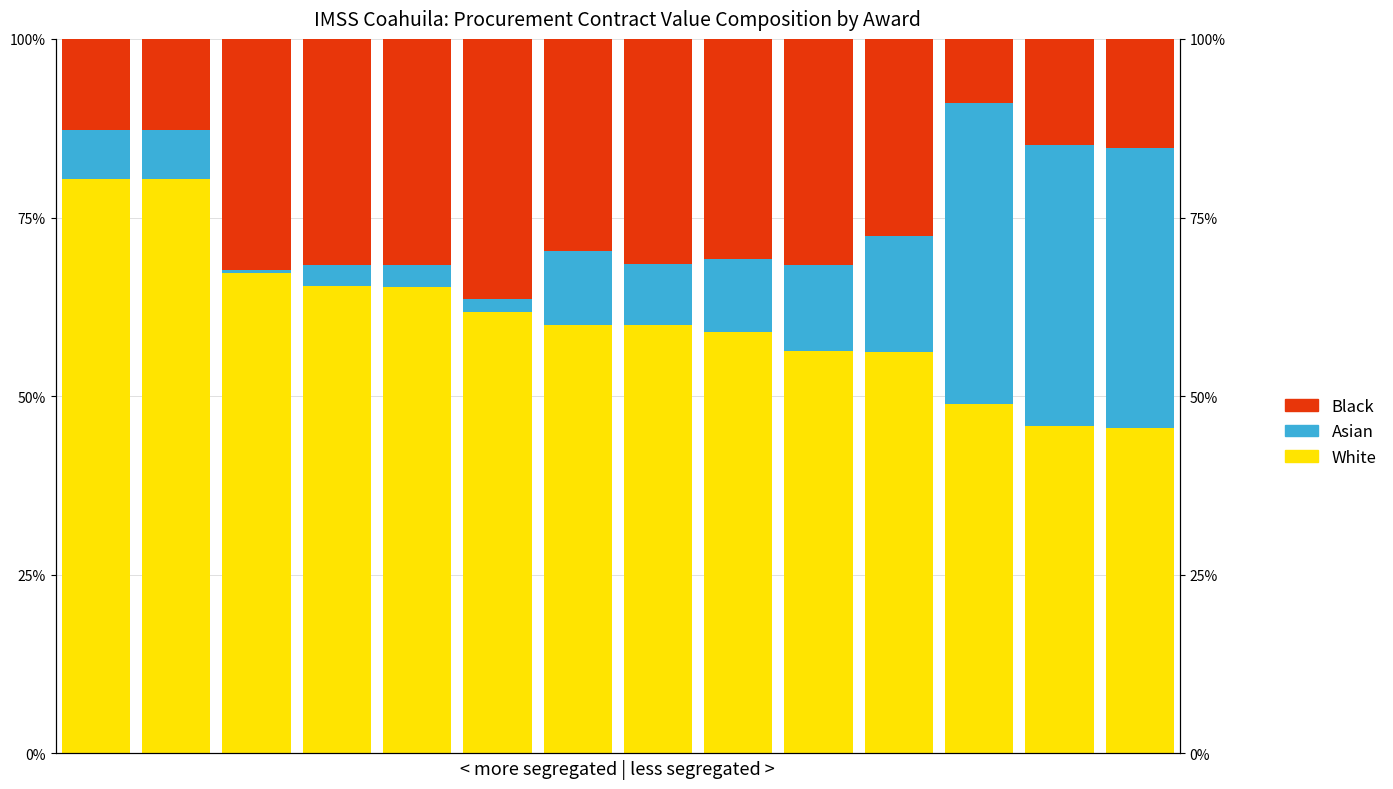

Where is Black nearest to the value 22?

10